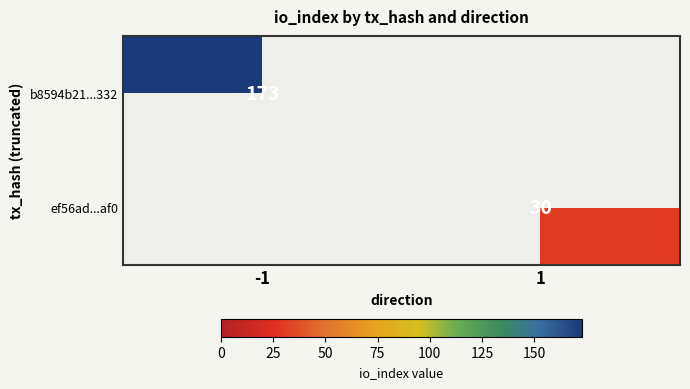

The value of ef56ad...af0 at 1 is 30. True or false?

True